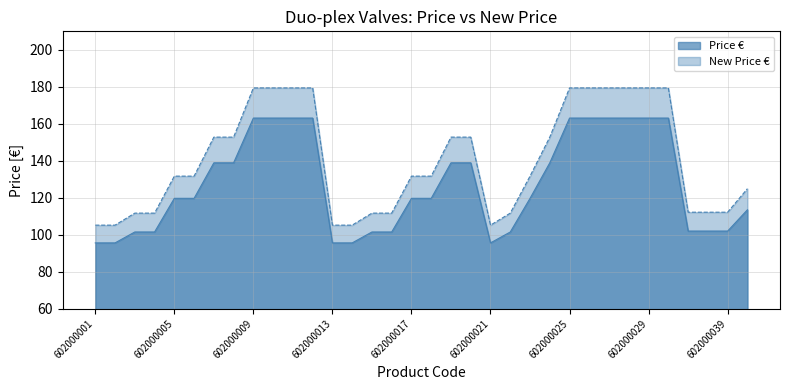

True or false: Price € and New Price € cross at least once.

False